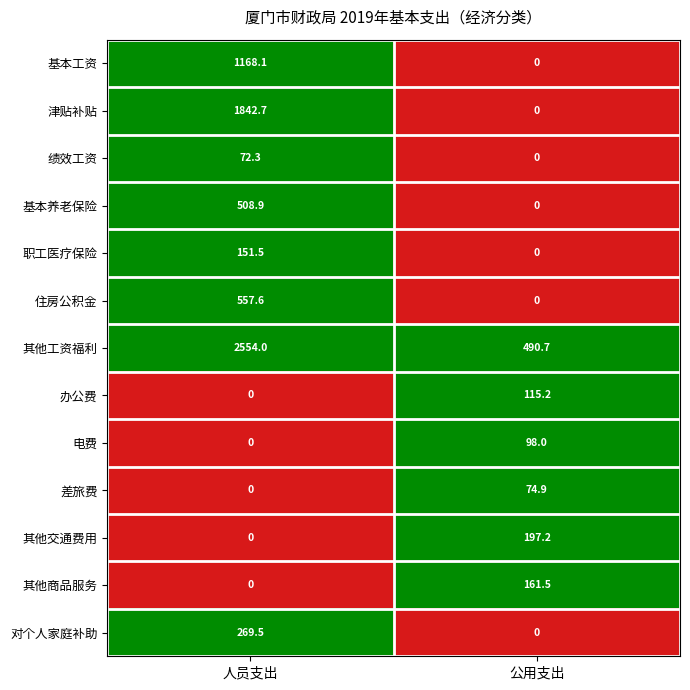

The 其他商品服务 series shows 107.6 at 公用支出. True or false?

False